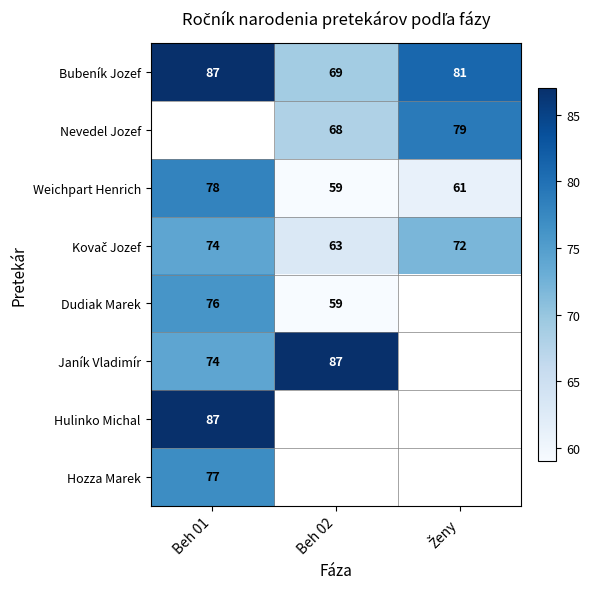

What is the spread (max minus min) of values at Ženy?

20.0